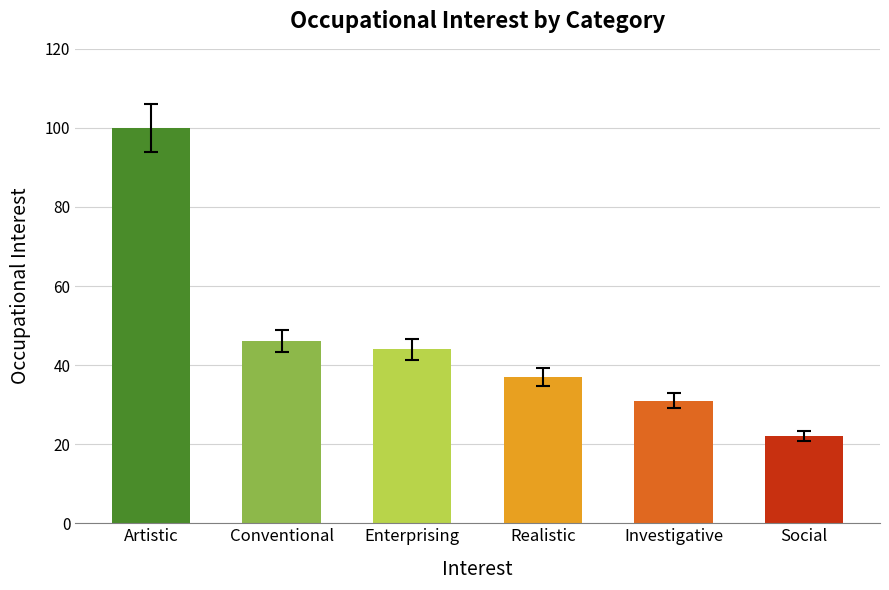

Where does the data first go above 44?

Artistic